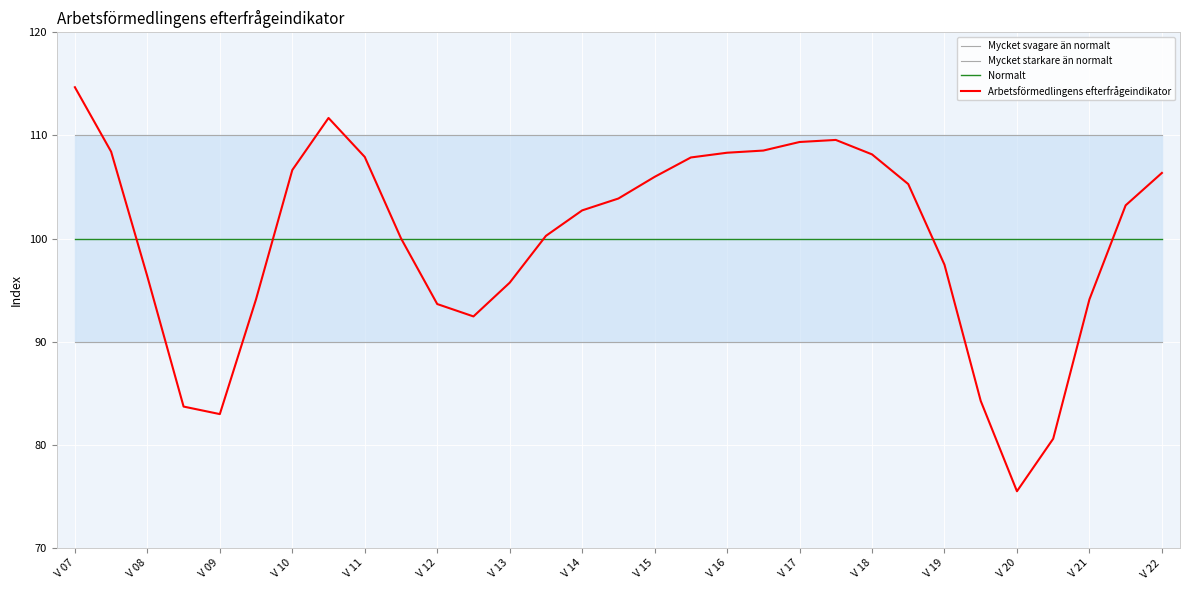

The Normalt series shows 66.0 at V 13. True or false?

False